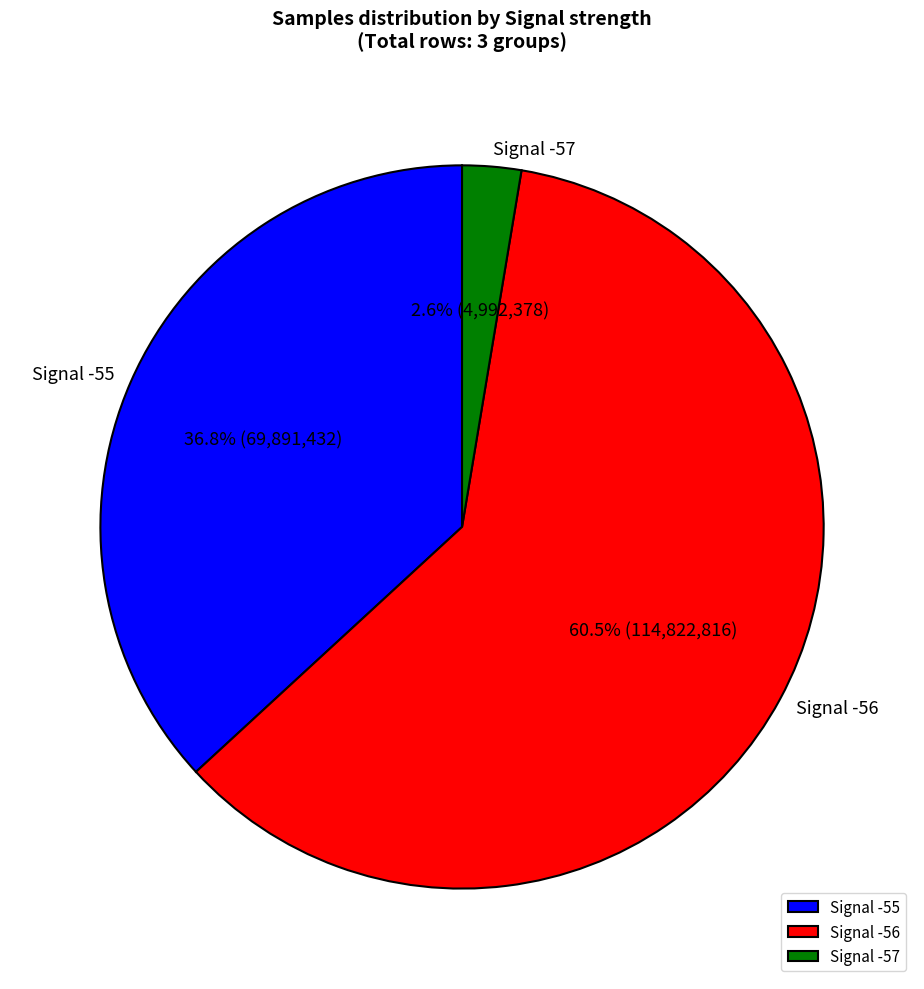

What portion of the pie excludes Signal -55?

63.2%